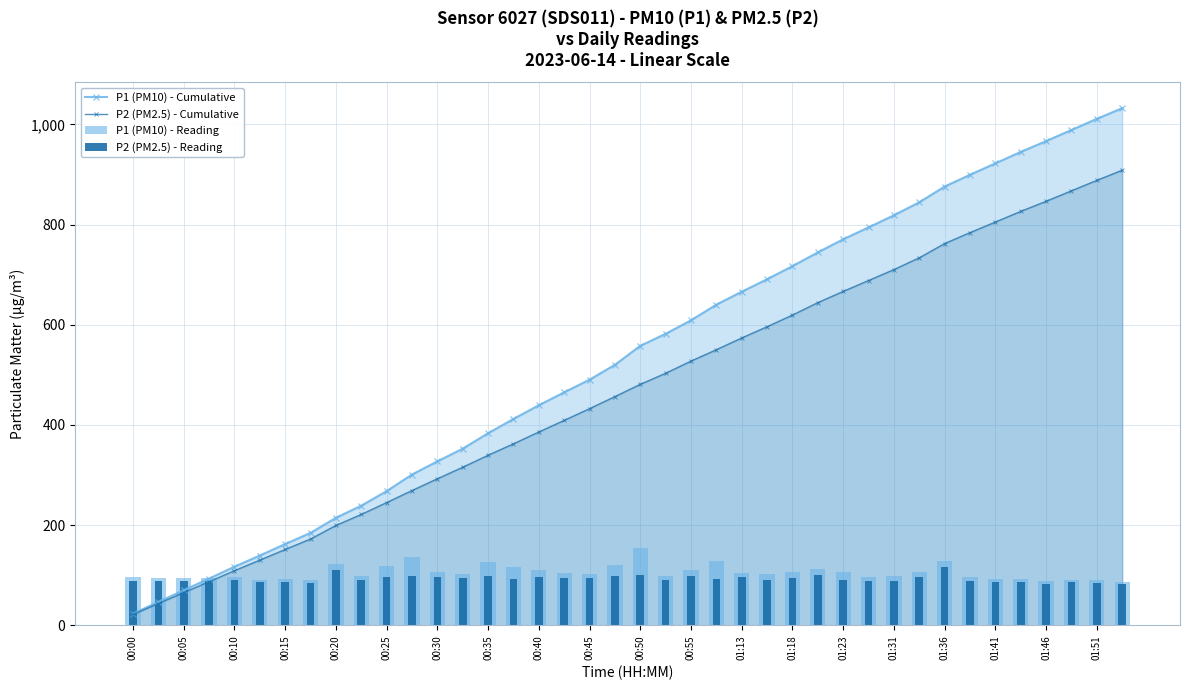

True or false: P1 (PM10) - Cumulative has a value of 245.9 at 01:46.

False